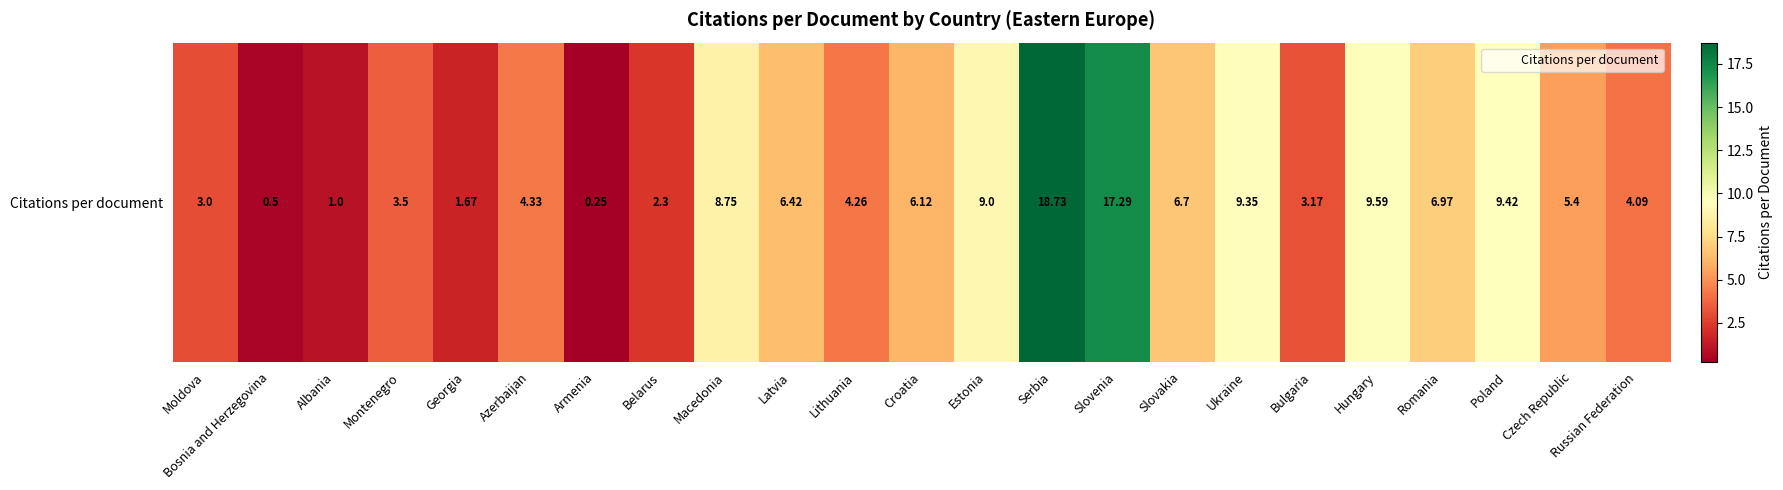

List the labels in order of value, smallest first.

Armenia, Bosnia and Herzegovina, Albania, Georgia, Belarus, Moldova, Bulgaria, Montenegro, Russian Federation, Lithuania, Azerbaijan, Czech Republic, Croatia, Latvia, Slovakia, Romania, Macedonia, Estonia, Ukraine, Poland, Hungary, Slovenia, Serbia